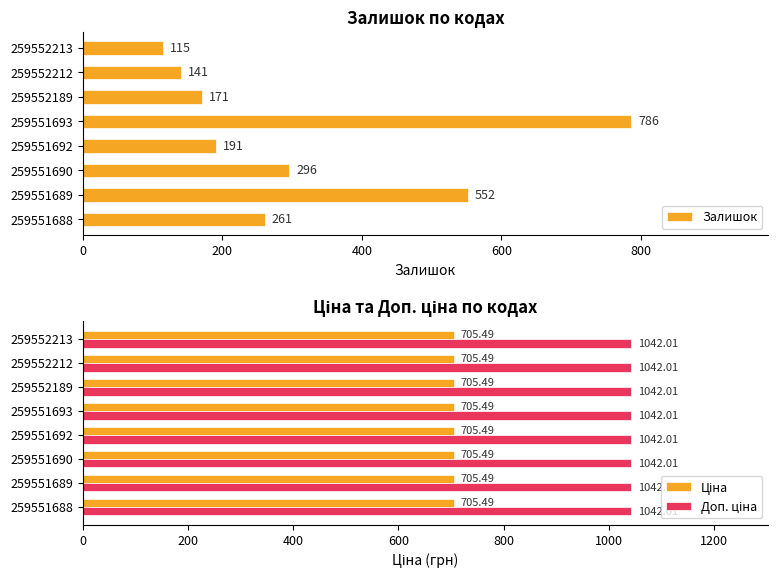

Rank the categories by Залишок value from highest to lowest.

259551693, 259551689, 259551690, 259551688, 259551692, 259552189, 259552212, 259552213